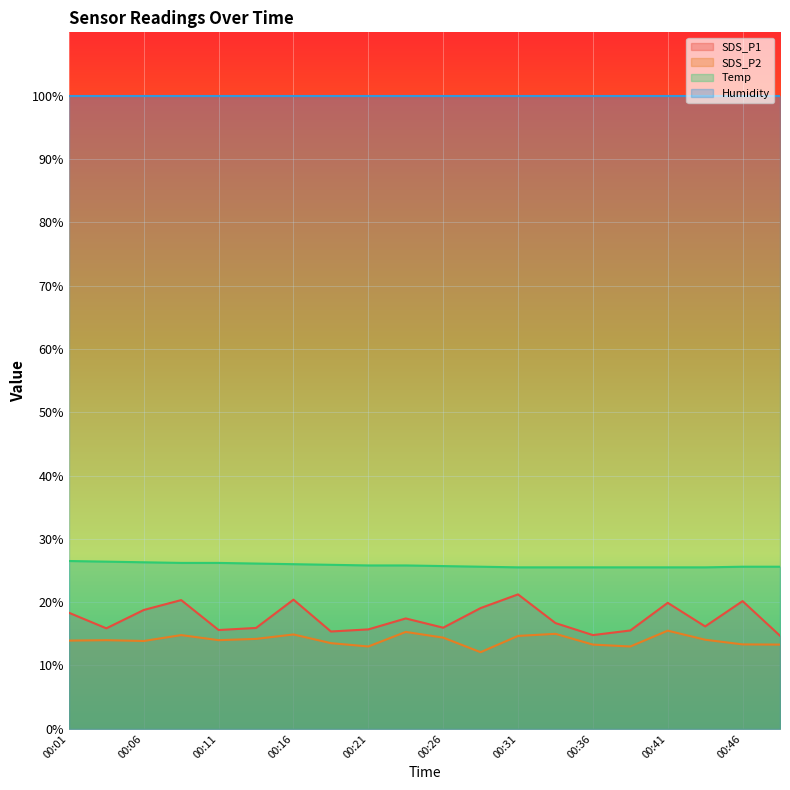

Which series has the largest total across all categories?

Humidity